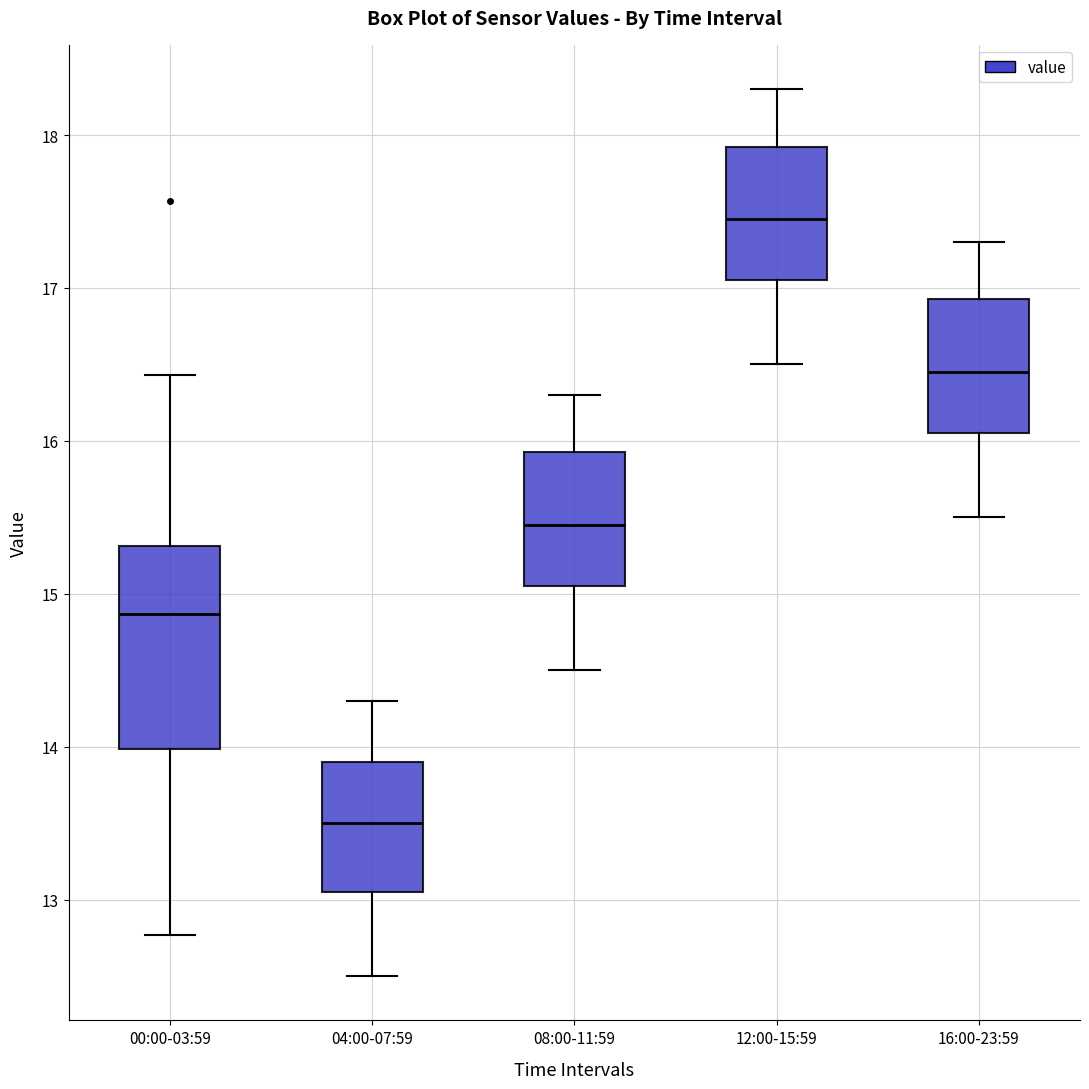

Which box is the tallest, from its lower edge to its upper edge?

00:00-03:59